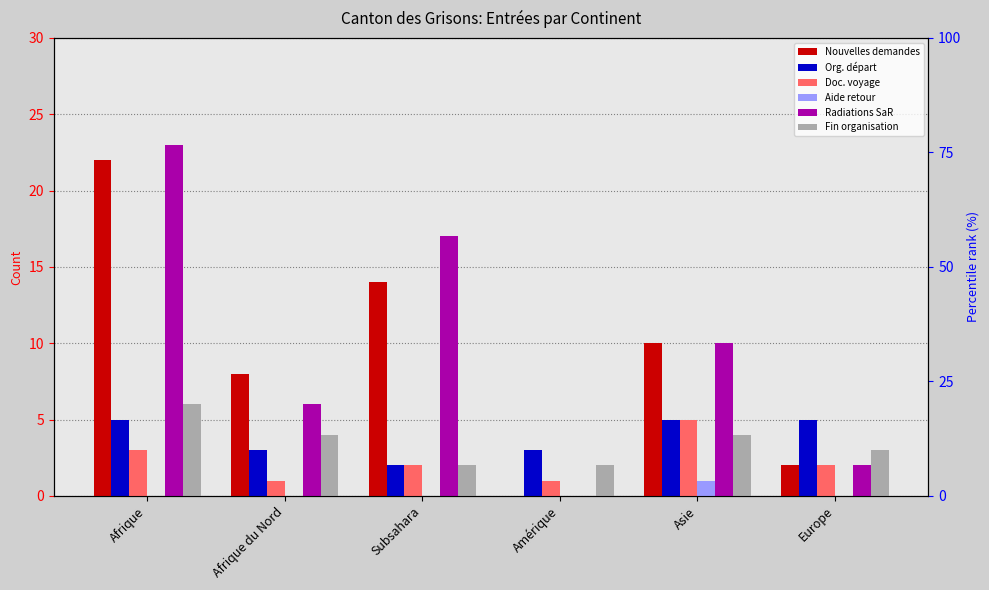

What is the label of the 1st bar from the left?

Afrique